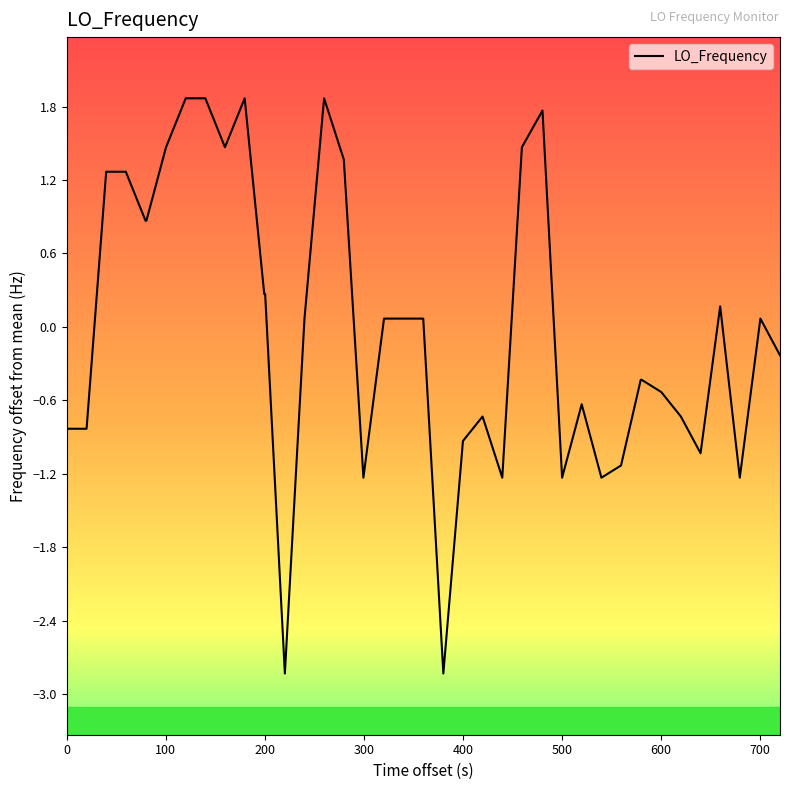

How many values are below 0?

19